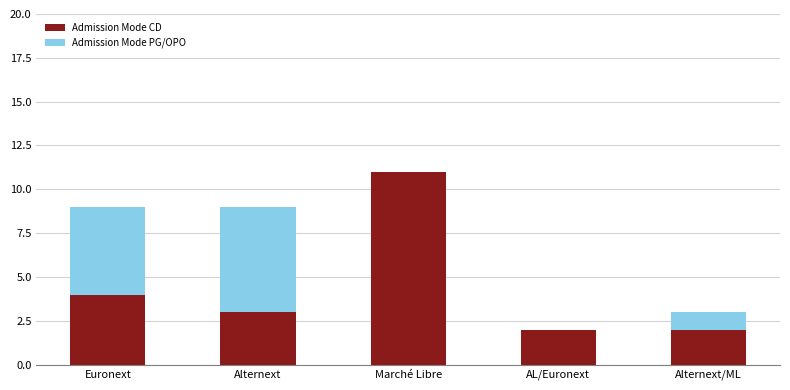

Are the bars horizontal?

No